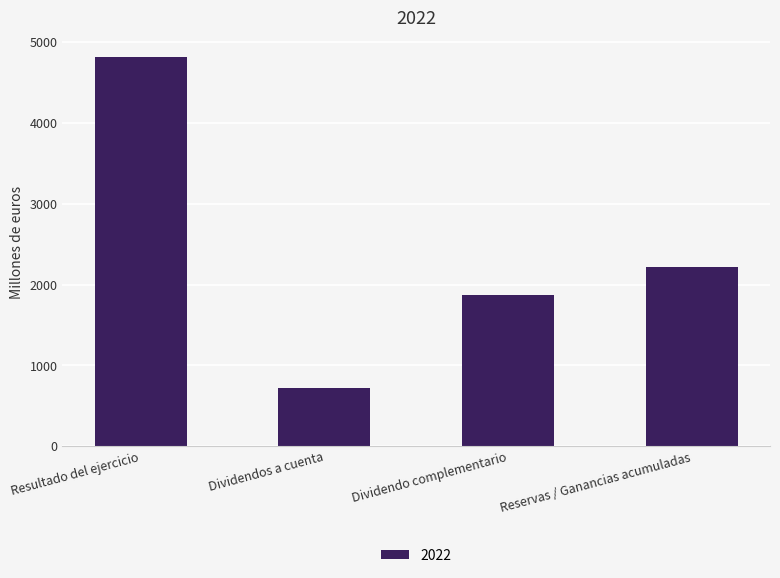

List the labels in order of value, smallest first.

Dividendos a cuenta, Dividendo complementario, Reservas / Ganancias acumuladas, Resultado del ejercicio